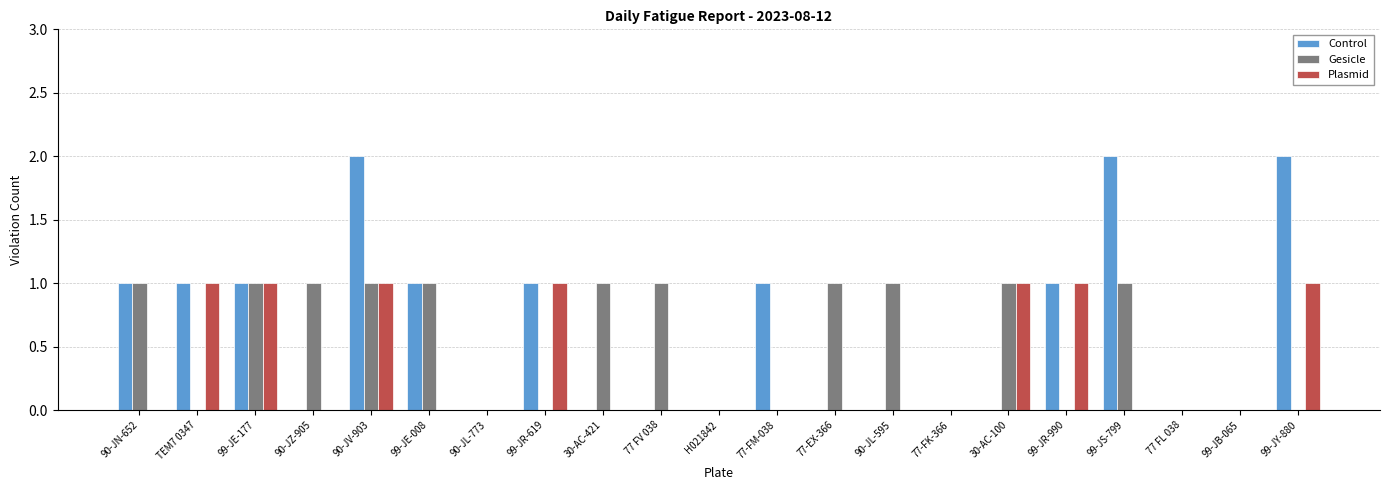

Which series changed the most between 90-JV-903 and 90-JL-595?

Control